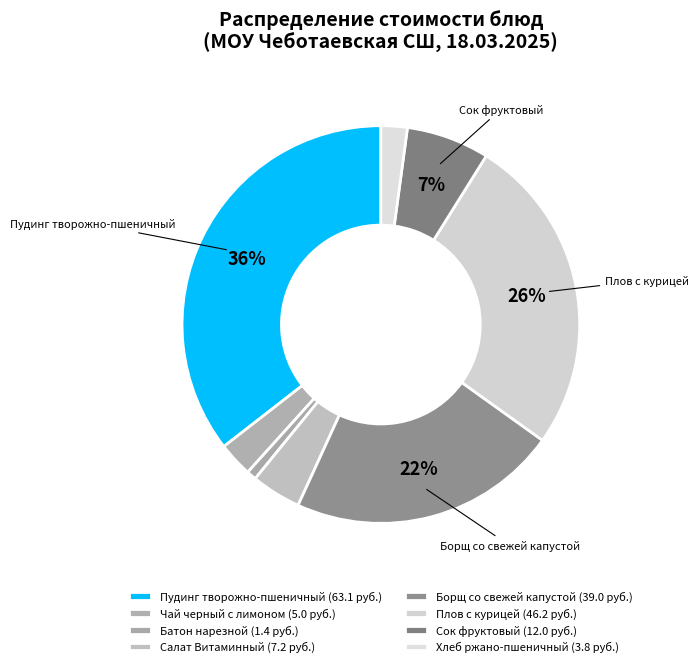

To the nearest percent, what percentage of the pie is Салат Витаминный?

4%